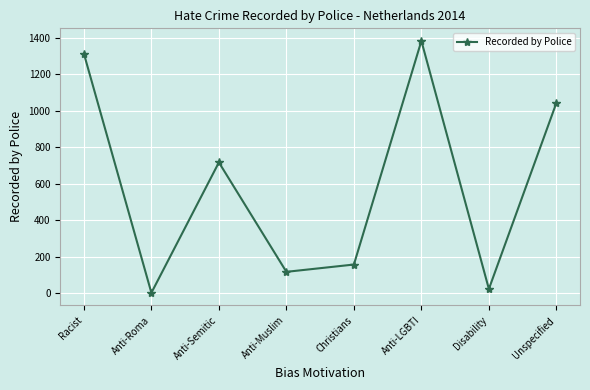

What is the label of the 4th point from the right?

Christians